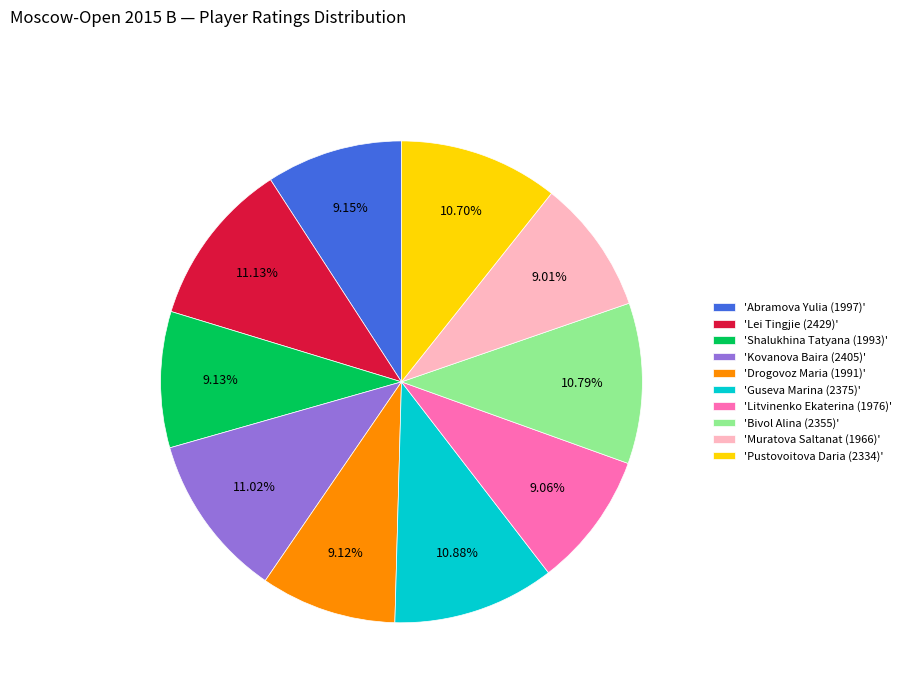

Count the number of slices in the pie.

10